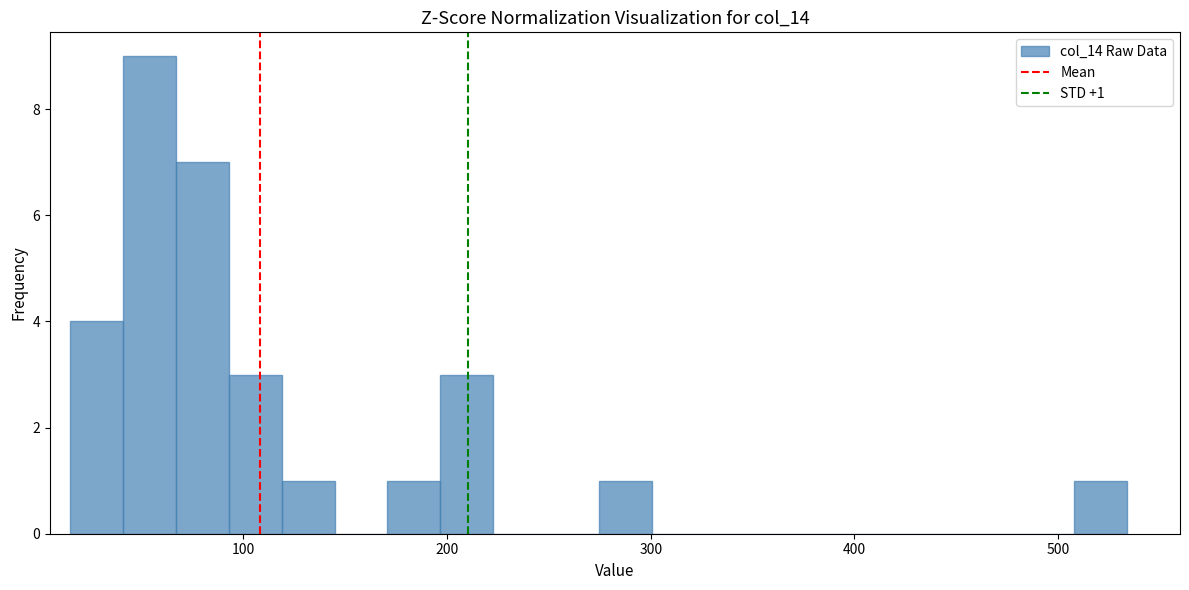

Read against the x-axis, roughly where is the centre of the tallest bar?

50